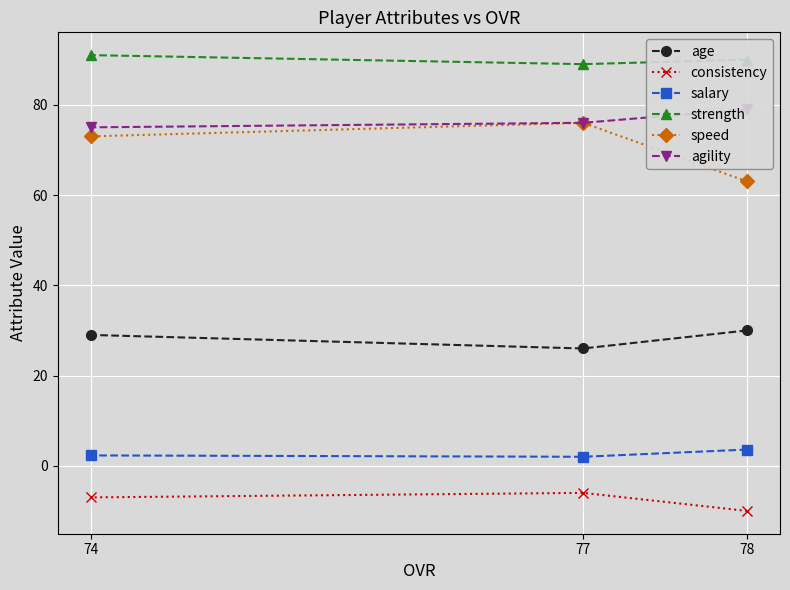

At which category is the sum across all series the highest?

74